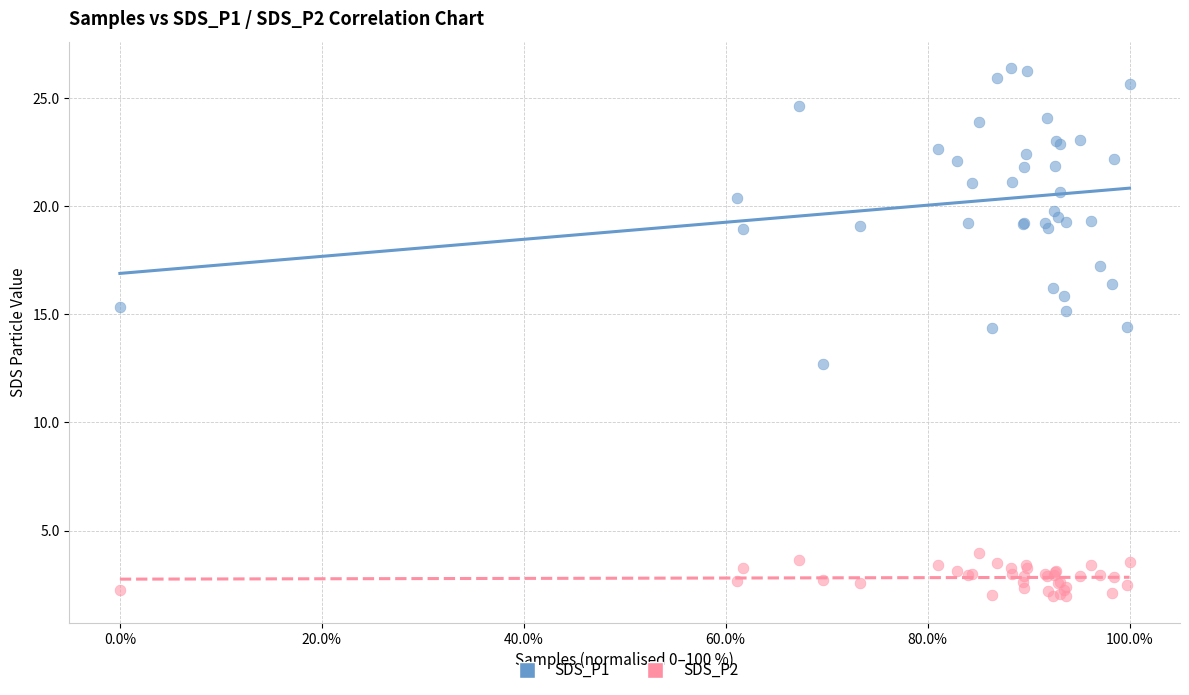

What are all the series names shown in the legend?

SDS_P1, SDS_P2